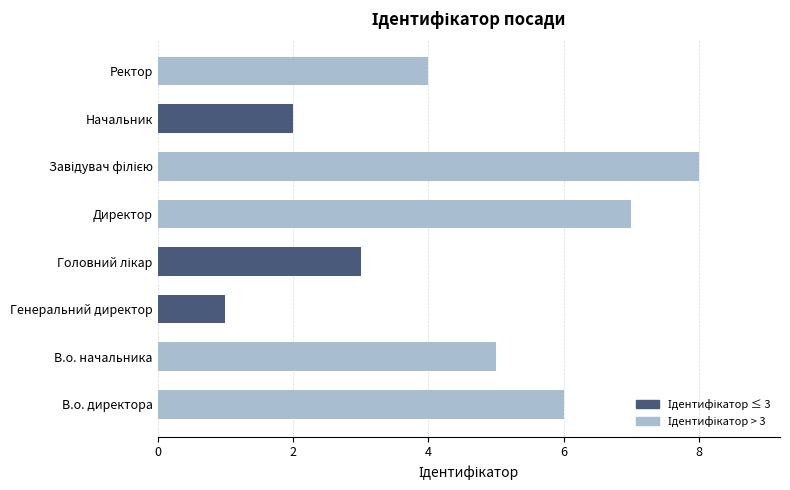

What is the change in value from В.о. начальника to Генеральний директор?

-4